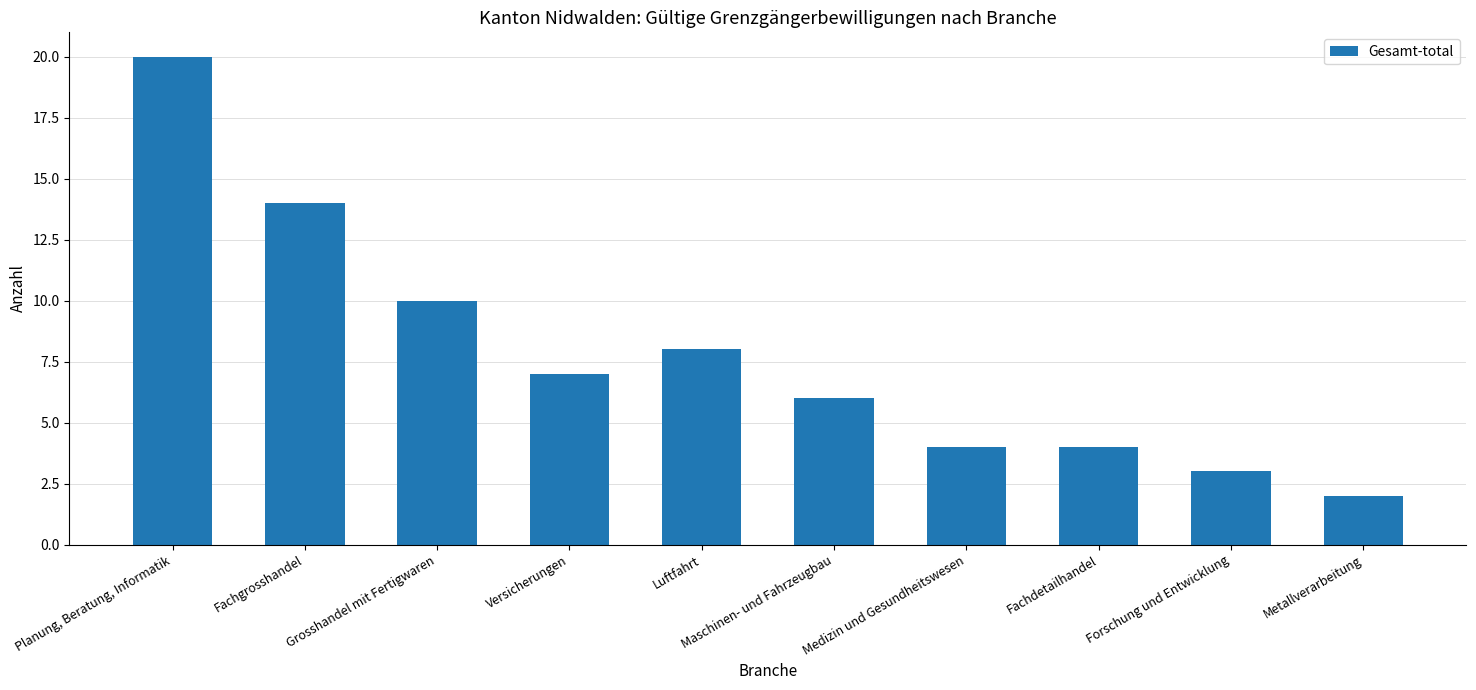

Approximately how many times larger is the value at Fachdetailhandel compared to Maschinen- und Fahrzeugbau?

0.7